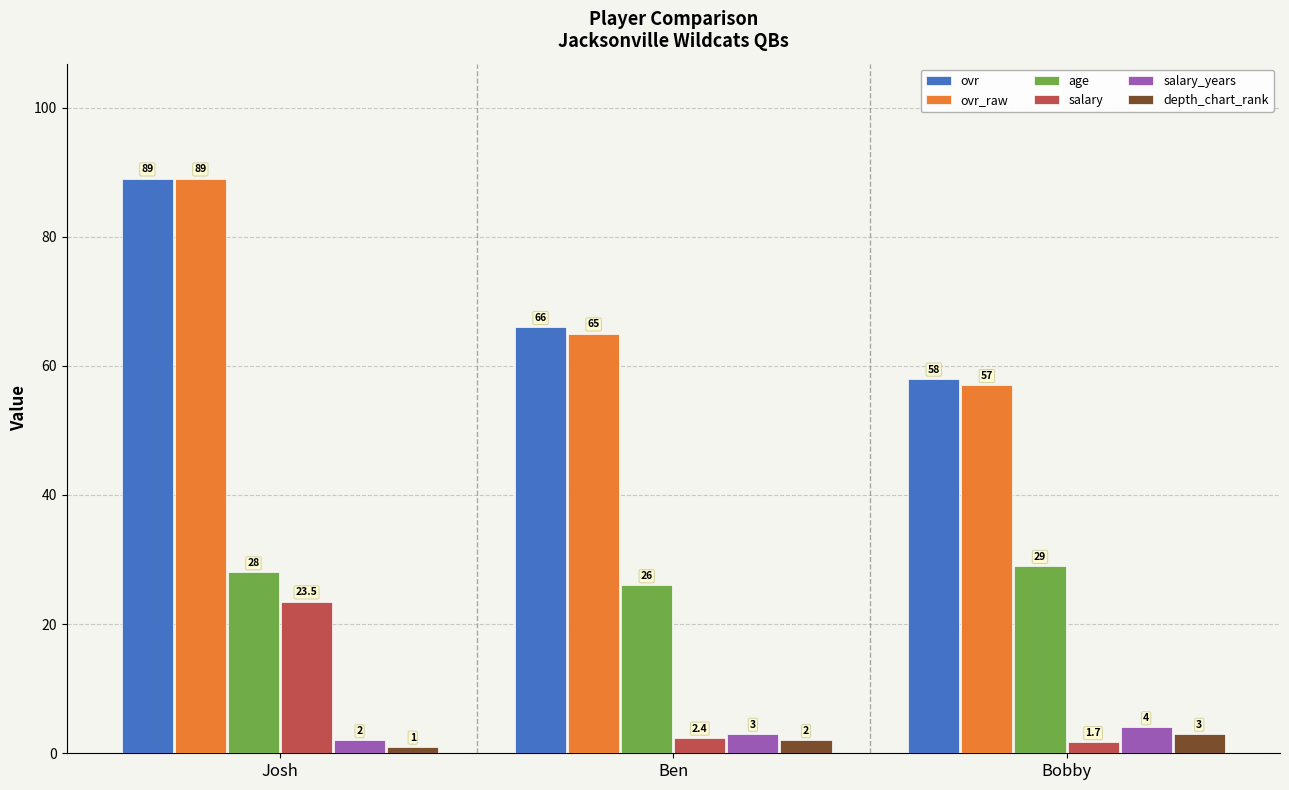

Reading left to right, what are all the values shown in this chart?

ovr: 89.0	66.0	58.0
ovr_raw: 89.0	65.0	57.0
age: 28.0	26.0	29.0
salary: 23.5	2.4	1.7
salary_years: 2.0	3.0	4.0
depth_chart_rank: 1.0	2.0	3.0